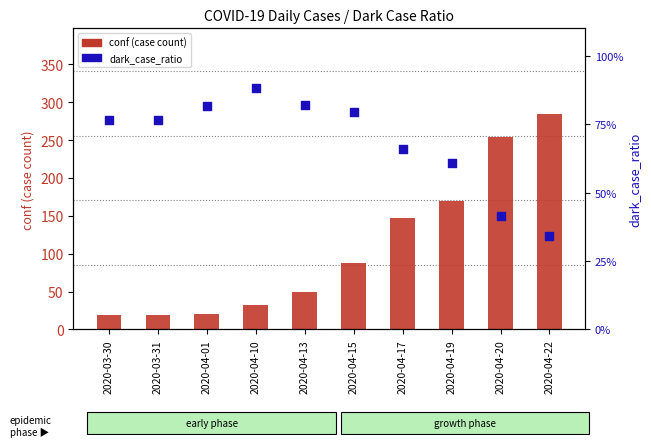

What is the total value across all series at 2020-04-17?

148.0